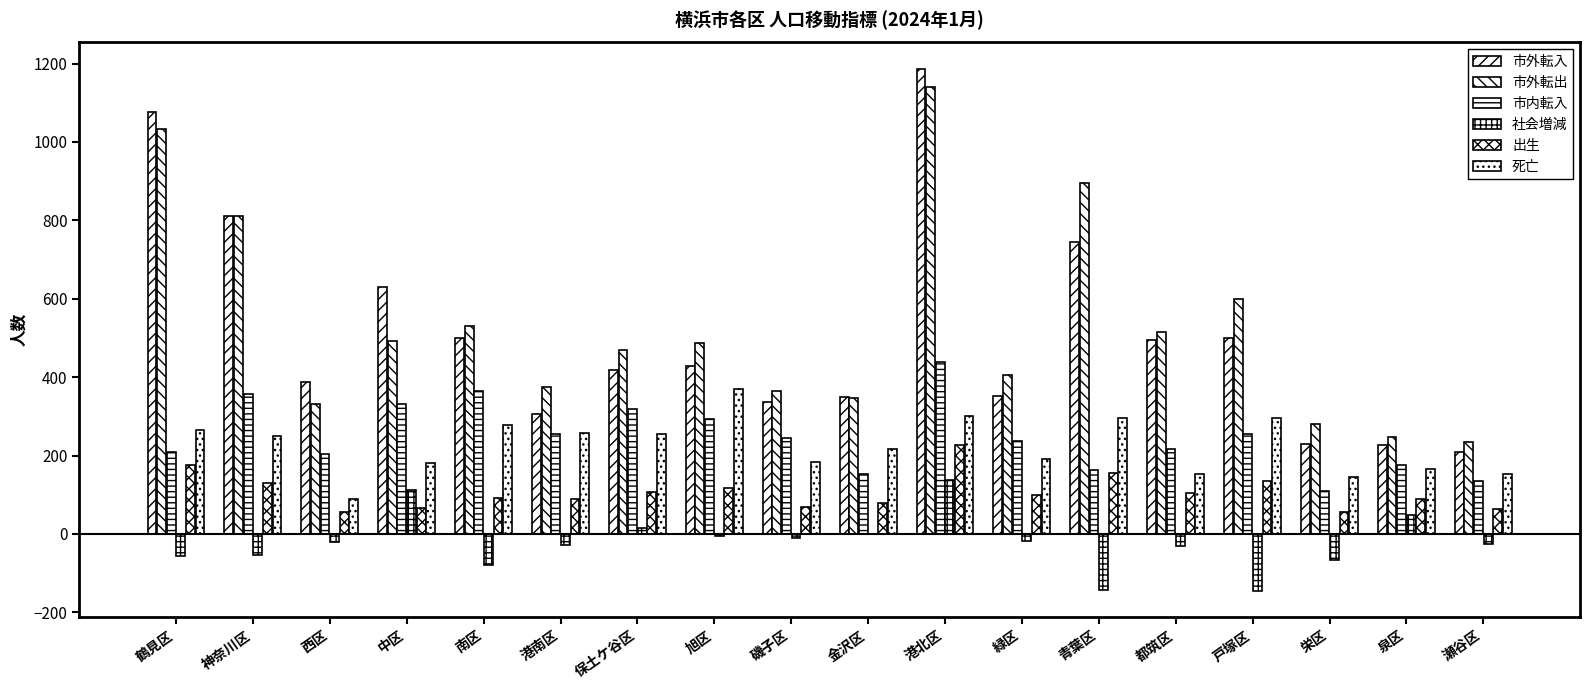

Between 西区 and 都筑区, which series saw the biggest shift?

市外転出